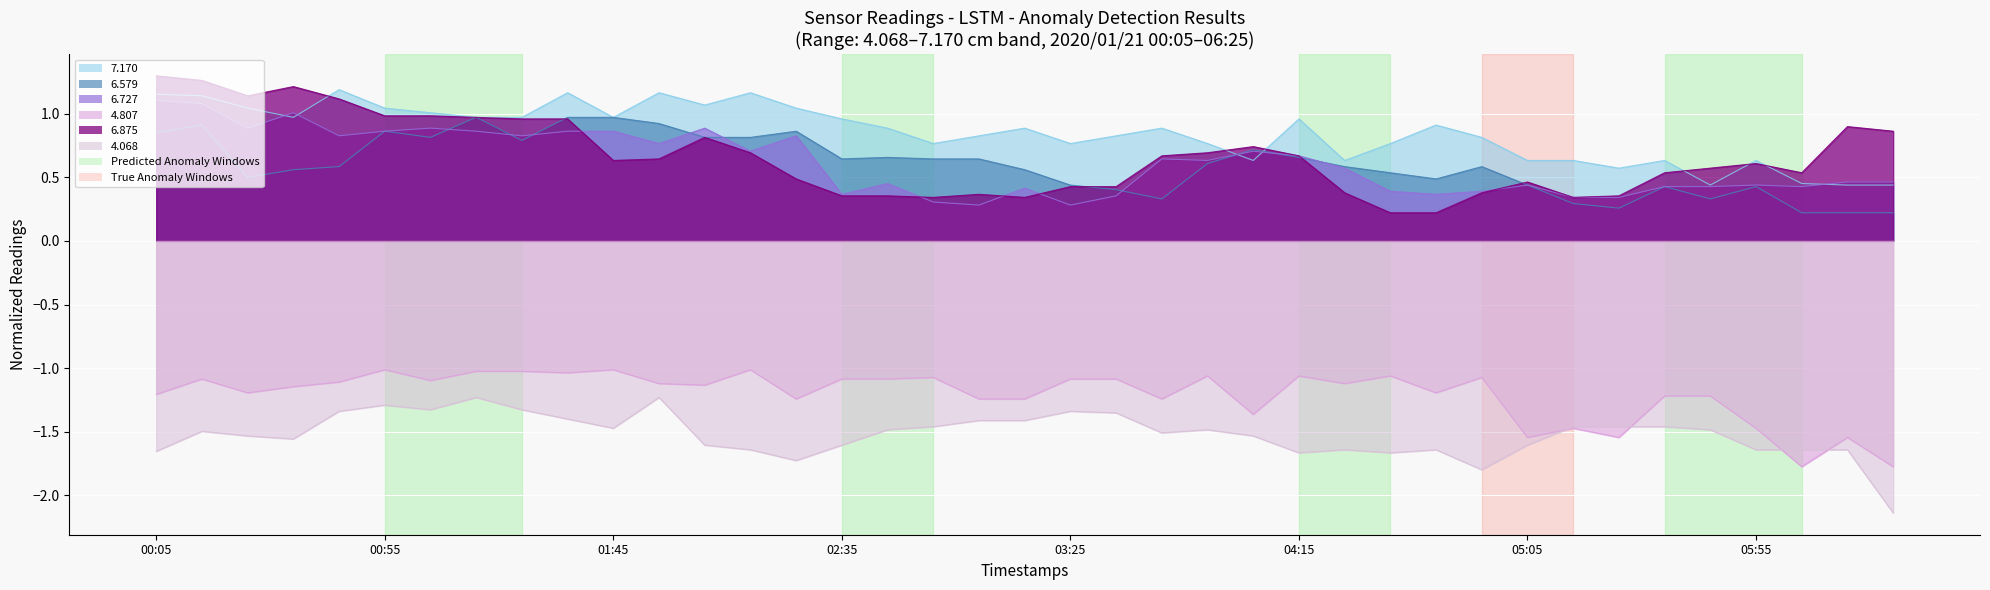

True or false: 4.807 has a value of -0.5 at 02:05.

False